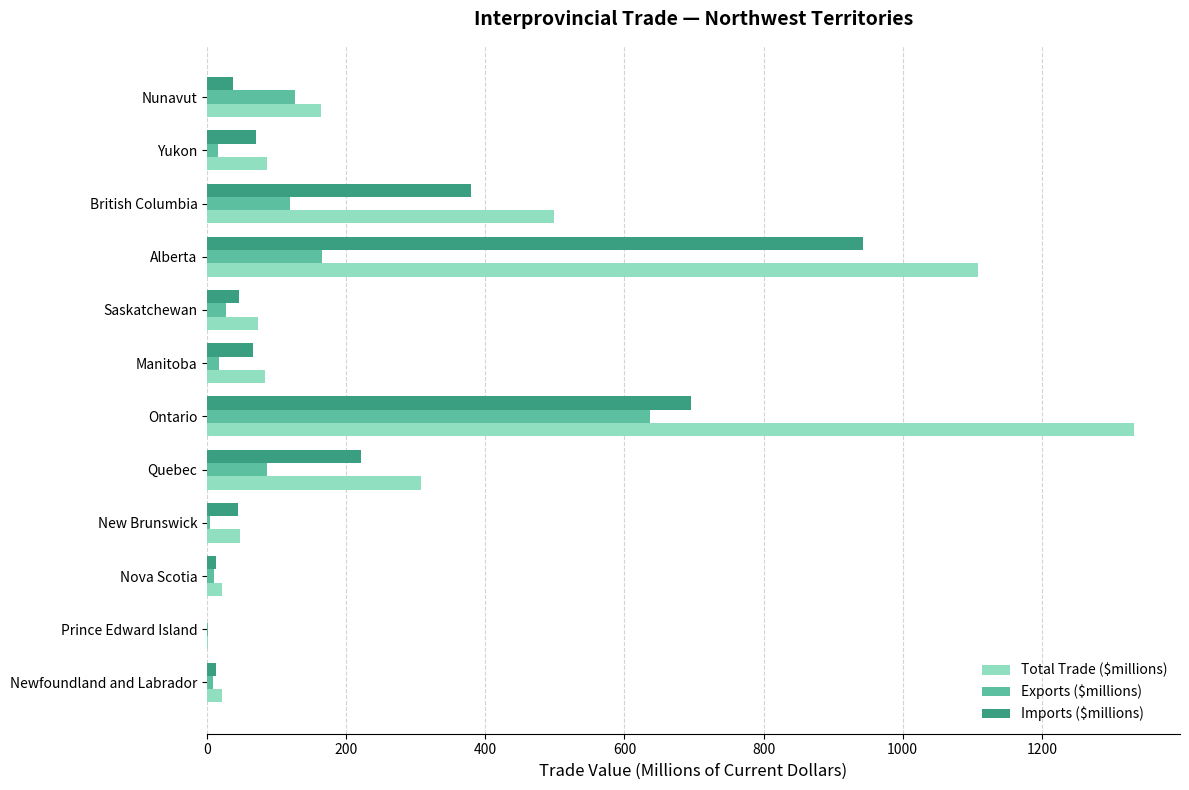

The value of Imports ($millions) at Quebec is 220.8. True or false?

True